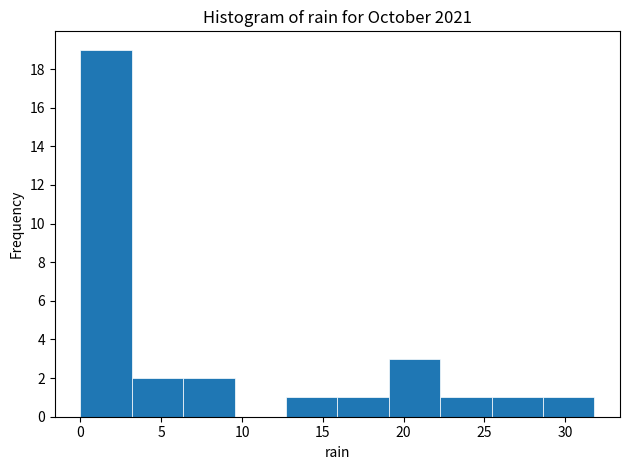

How tall is the bar that spans 25.5 to 28.5 on the x-axis? Neither the bar edges nor the heights are printed on the chart, so give them approximately, as read against the axes.

1